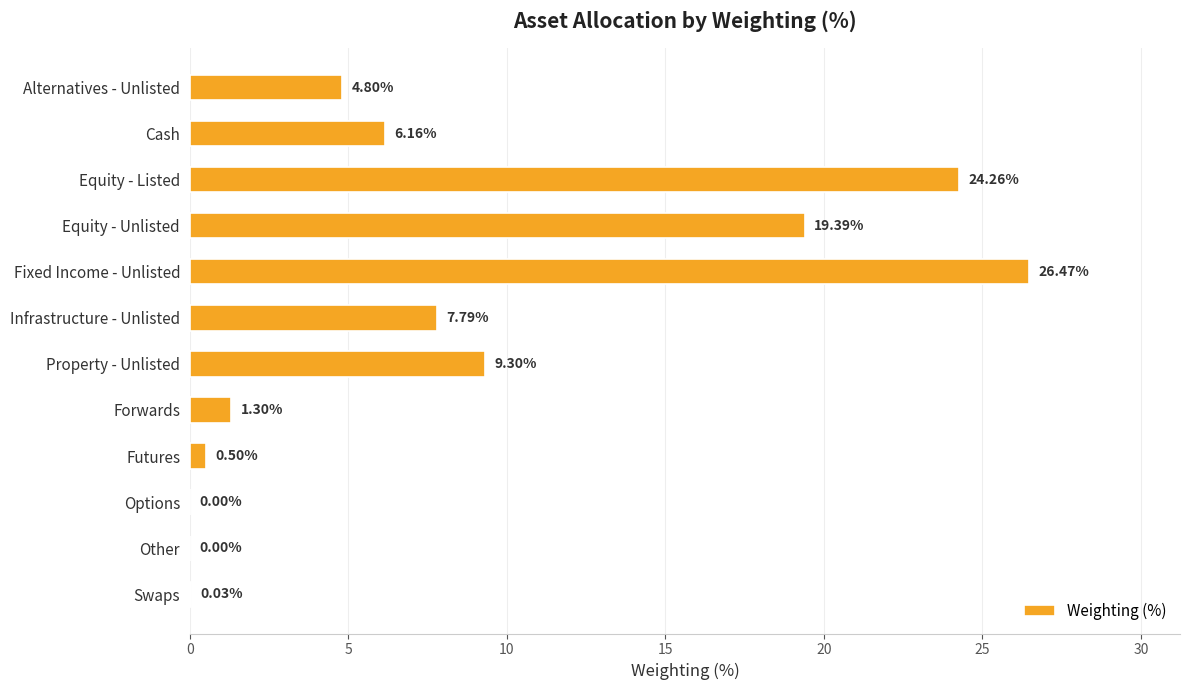

Where is the data nearest to the value 13?

Property - Unlisted